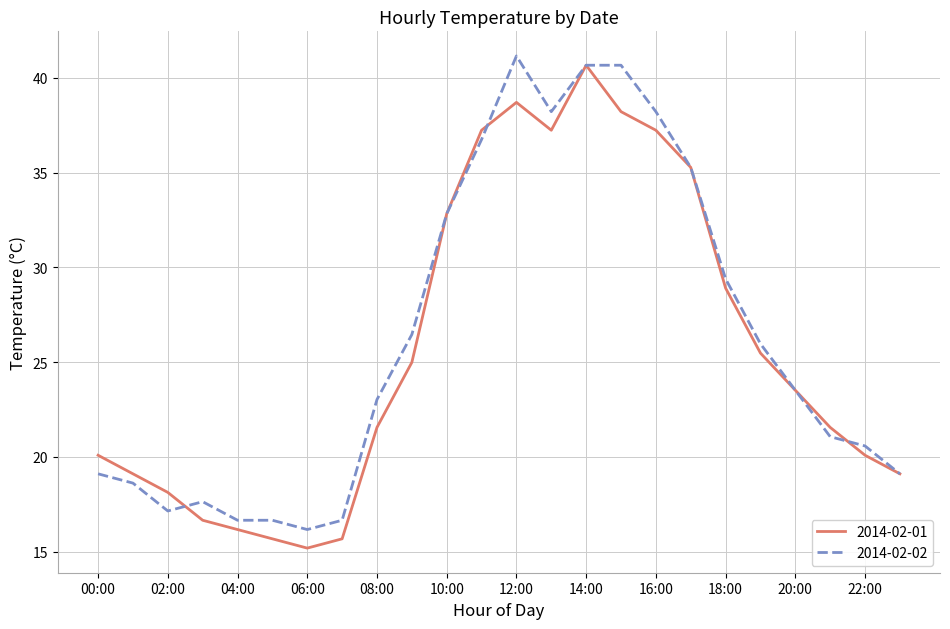

What is the greatest value displayed?

41.2